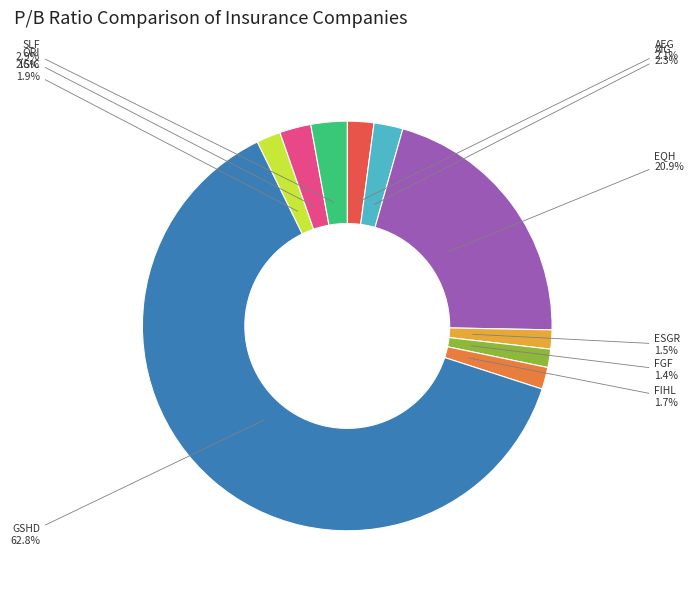

How many slices are in this pie chart?

10